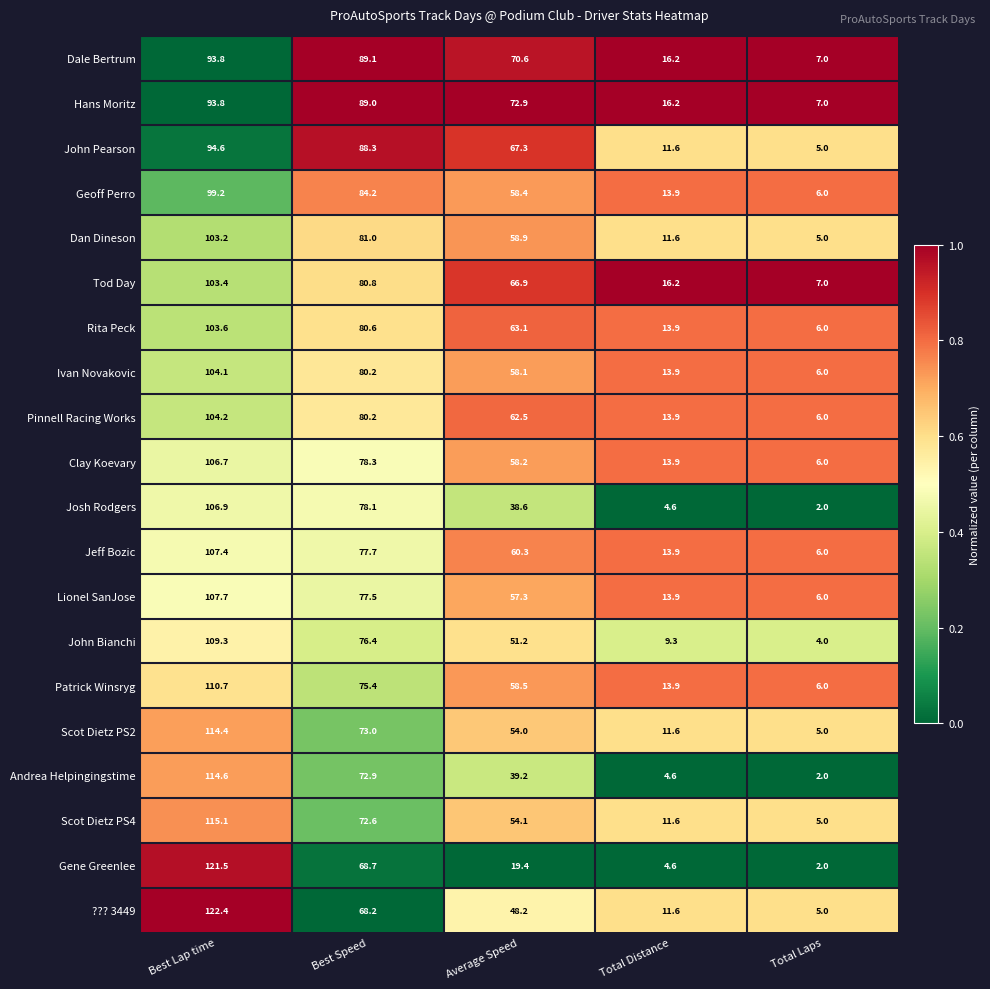

What is the spread (max minus min) of values at Average Speed?

53.5